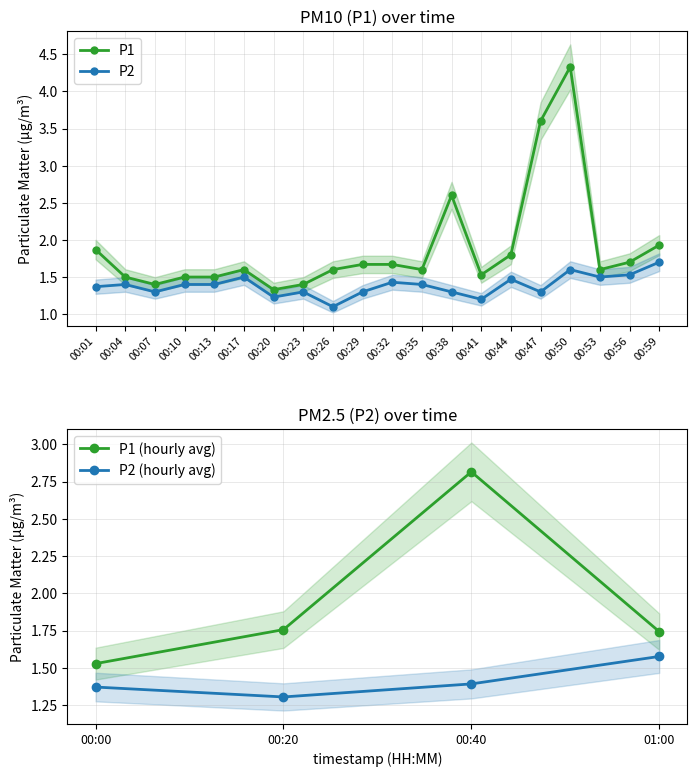

Which label corresponds to the smallest value in the chart?

00:26